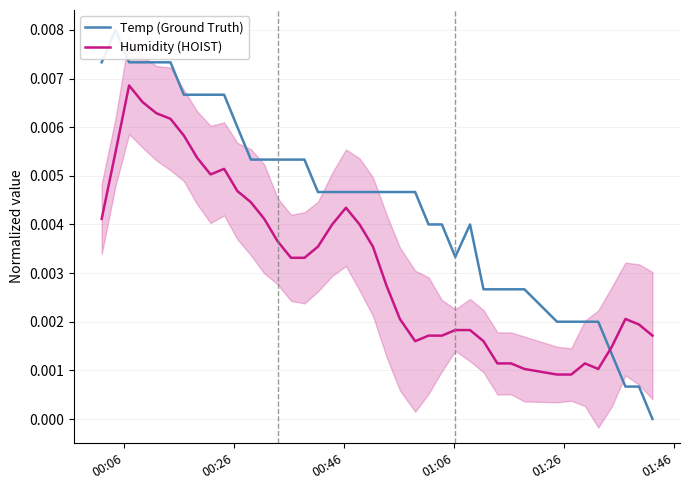

Which series ends up on top after the final intersection of Humidity (HOIST) and Temp (Ground Truth)?

Humidity (HOIST)